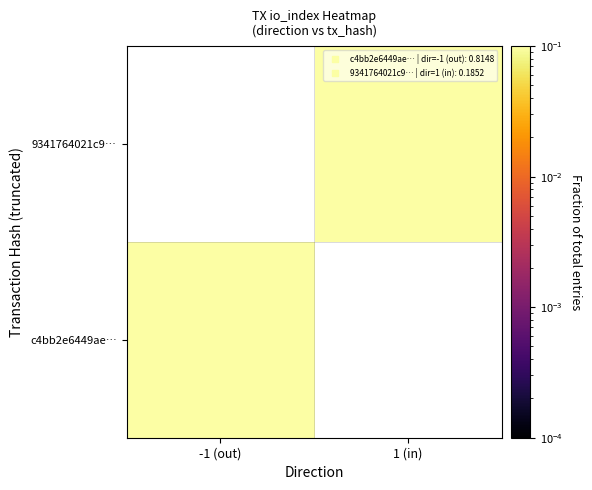

Rank the series by their maximum value, from lowest to highest.

c4bb2e6449ae…, 9341764021c9…